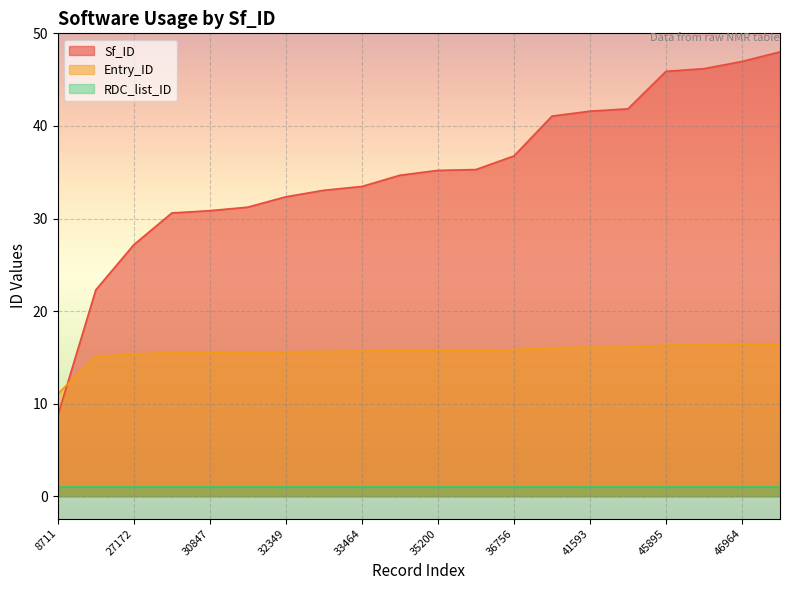

At which category is the sum across all series the highest?

47997